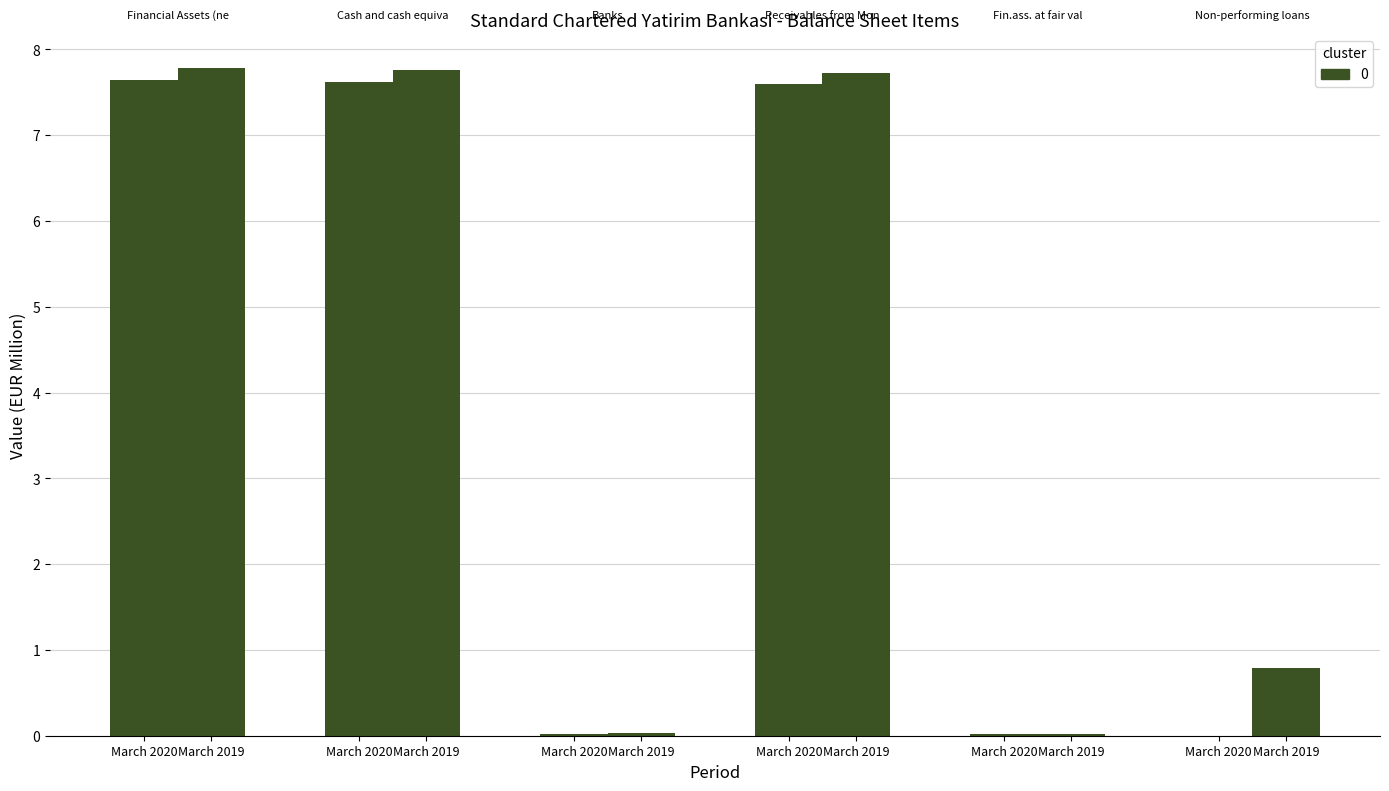

The value of Banks at March 2019 is 0.1. True or false?

False